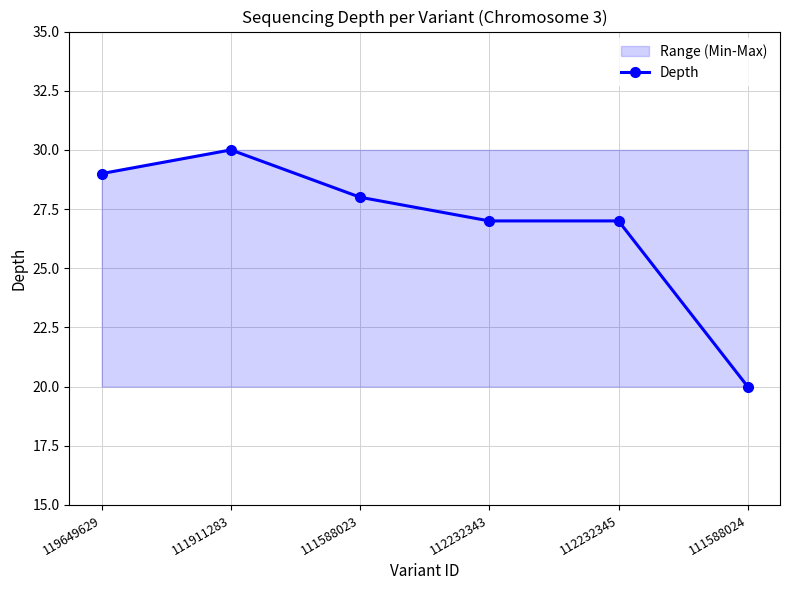

Reading left to right, extract all data points from this chart.

119649629=29	111911283=30	111588023=28	112232343=27	112232345=27	111588024=20